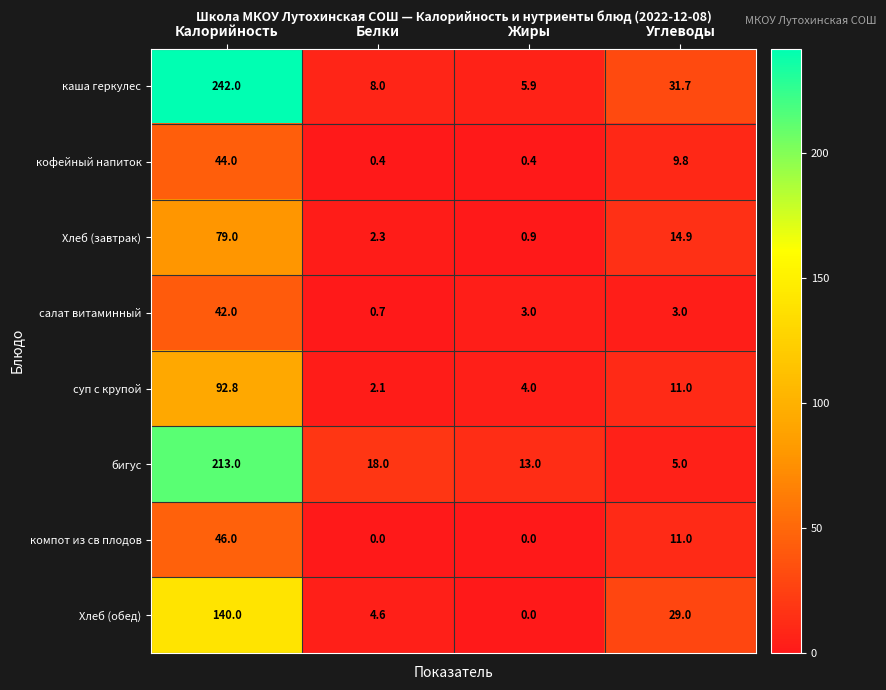

At which label is суп с крупой closest to 47?

Углеводы